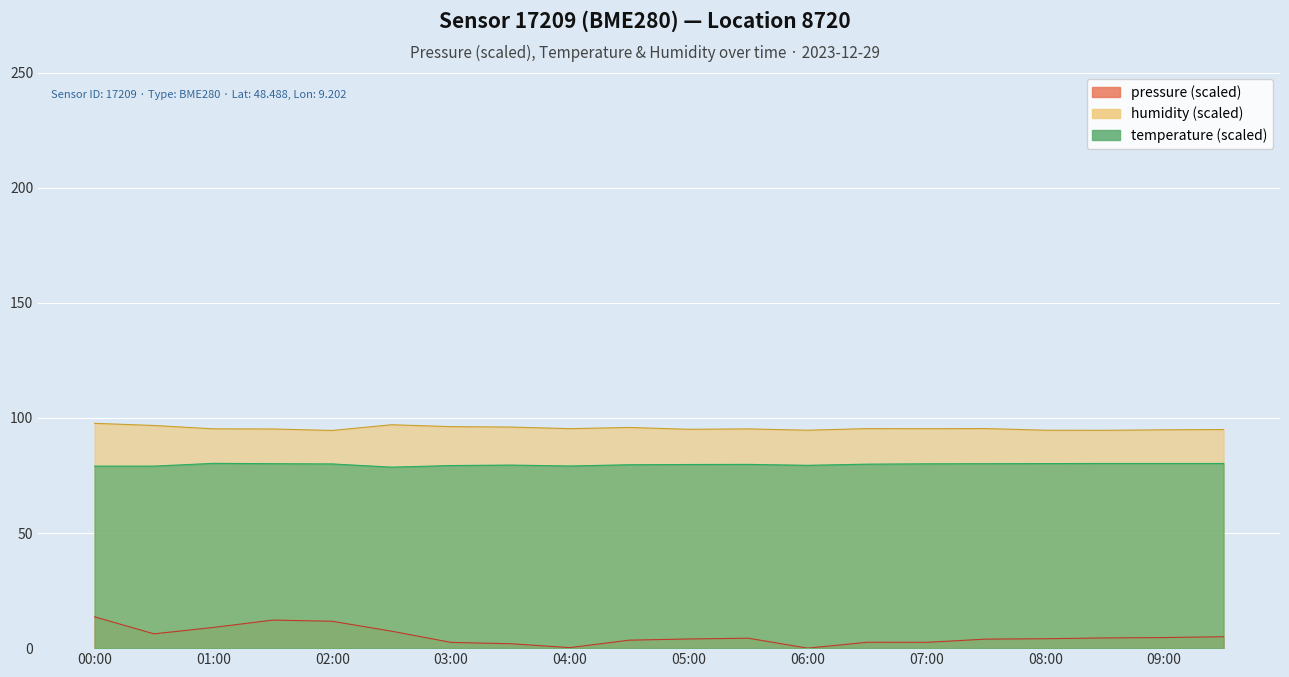

True or false: humidity and temperature intersect in this chart.

False